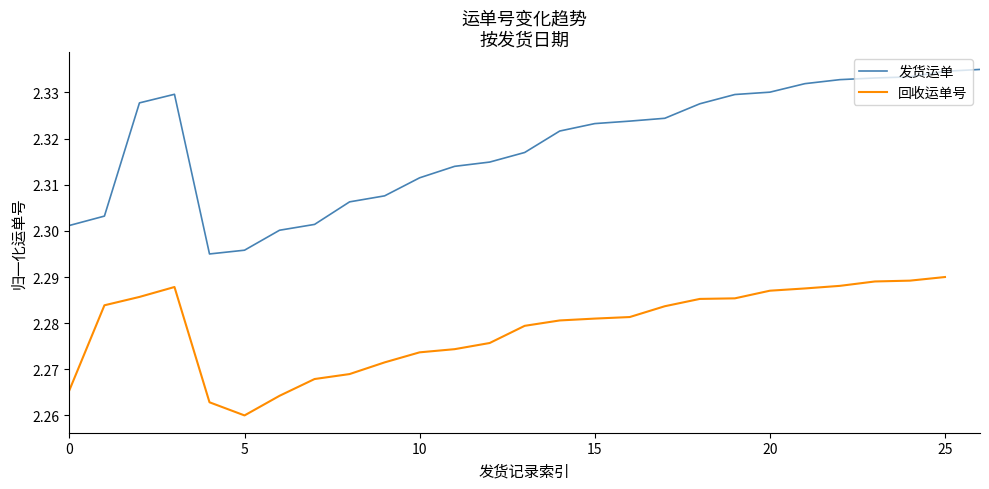

Count the values in the range 2 to 3.

27